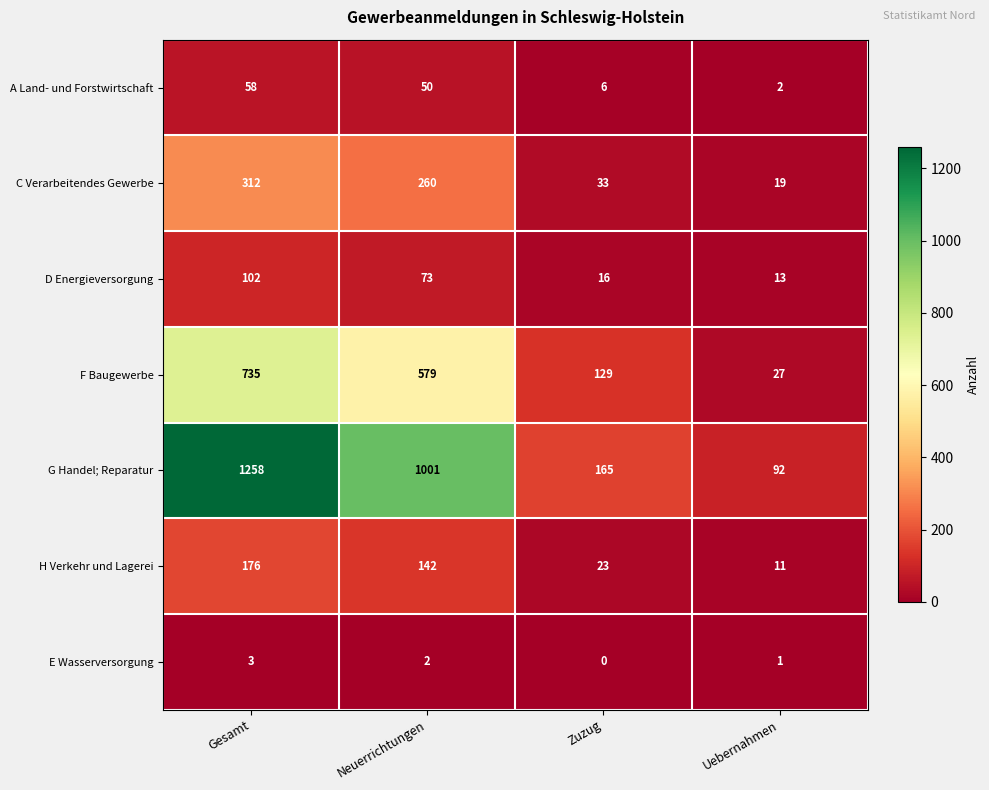

What is the maximum value for E Wasserversorgung?

3